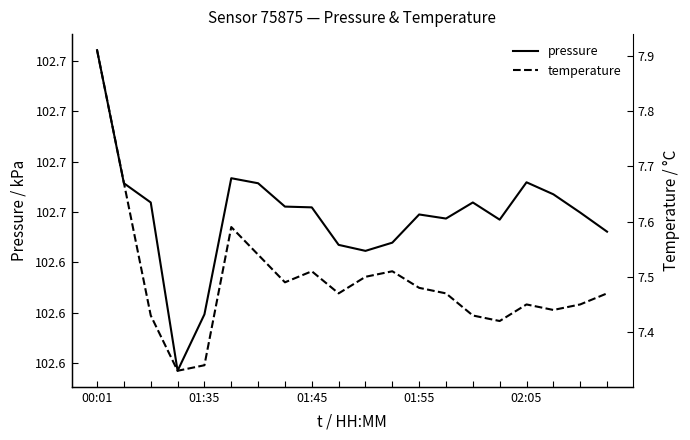

What is the maximum value for pressure?

102.7